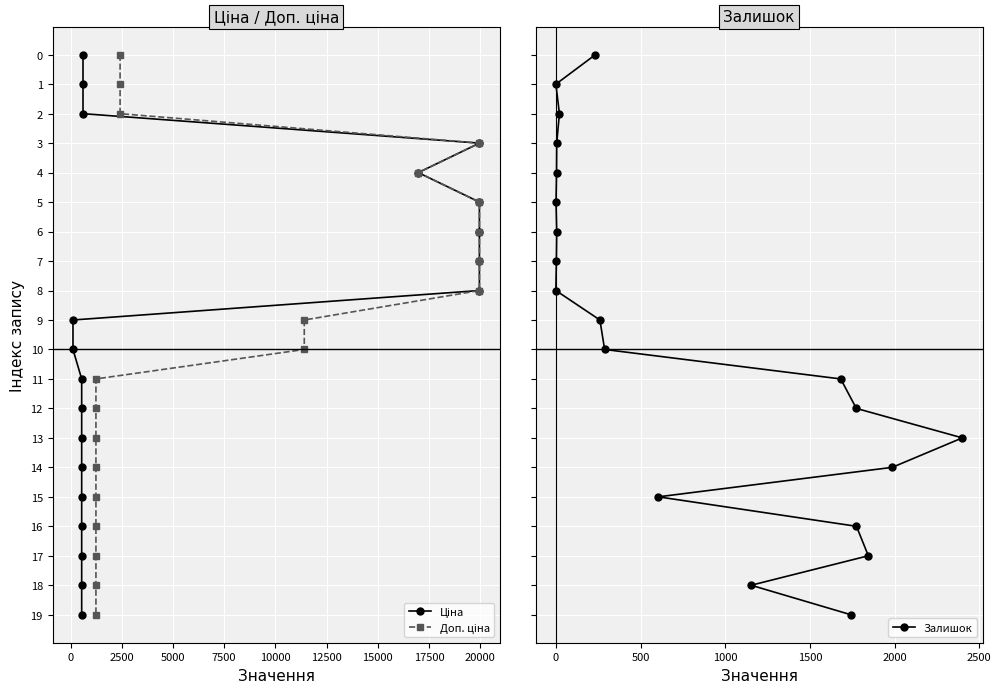

True or false: Залишок and Доп. ціна cross at least once.

False